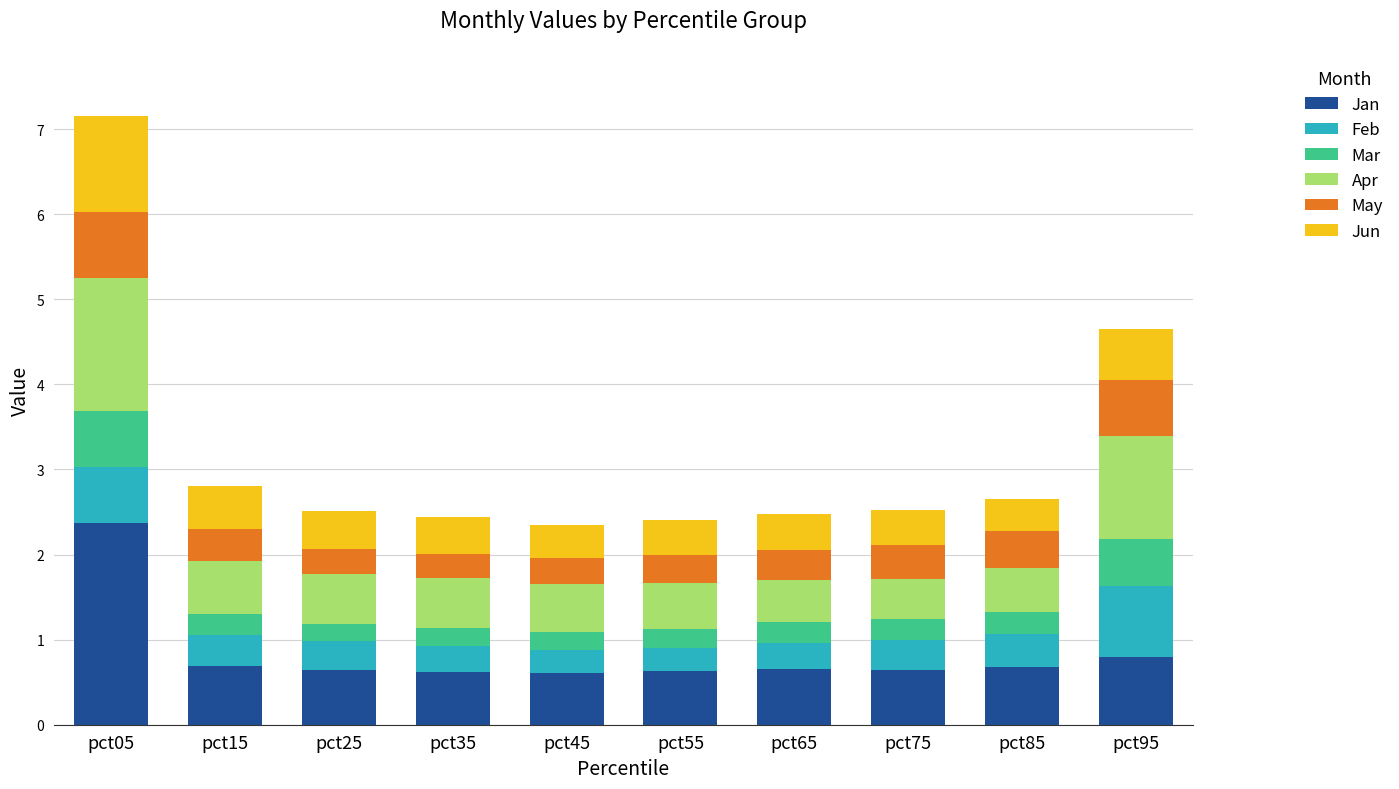

What is the sum of all Jan values?

8.3